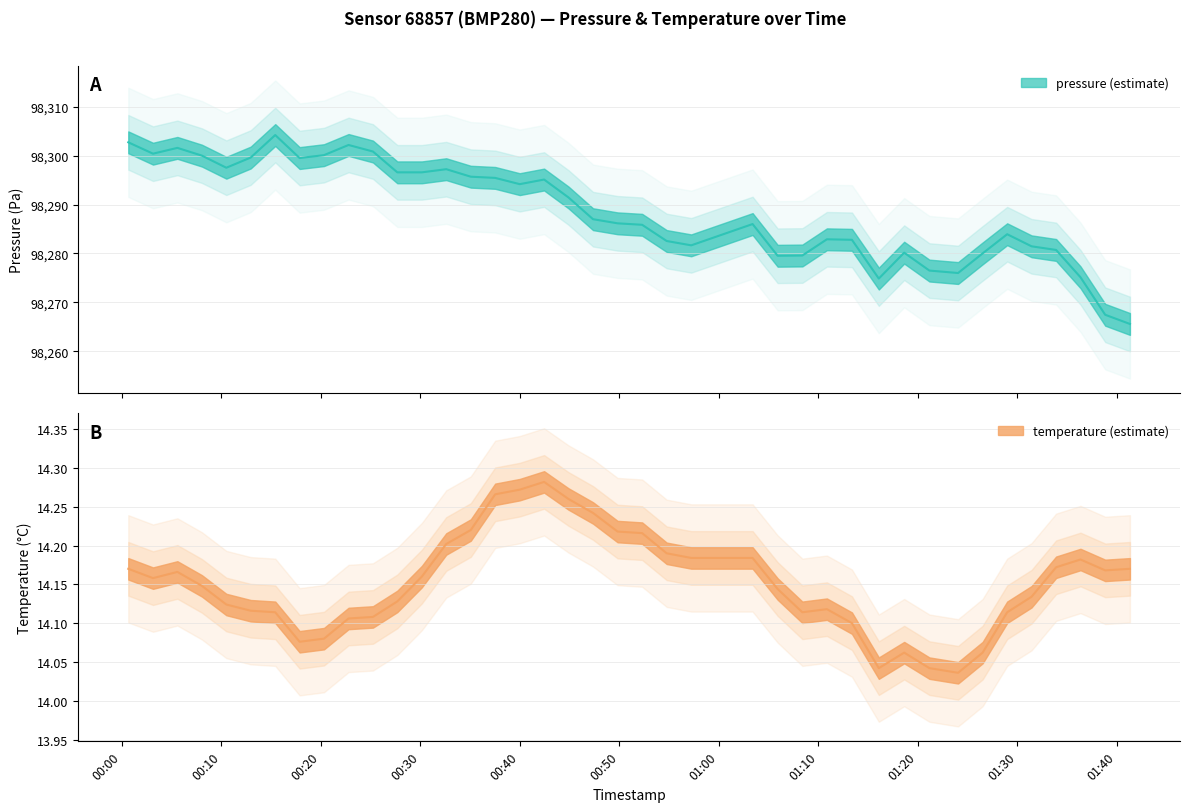

What value does the temperature series have at 25?

14.2